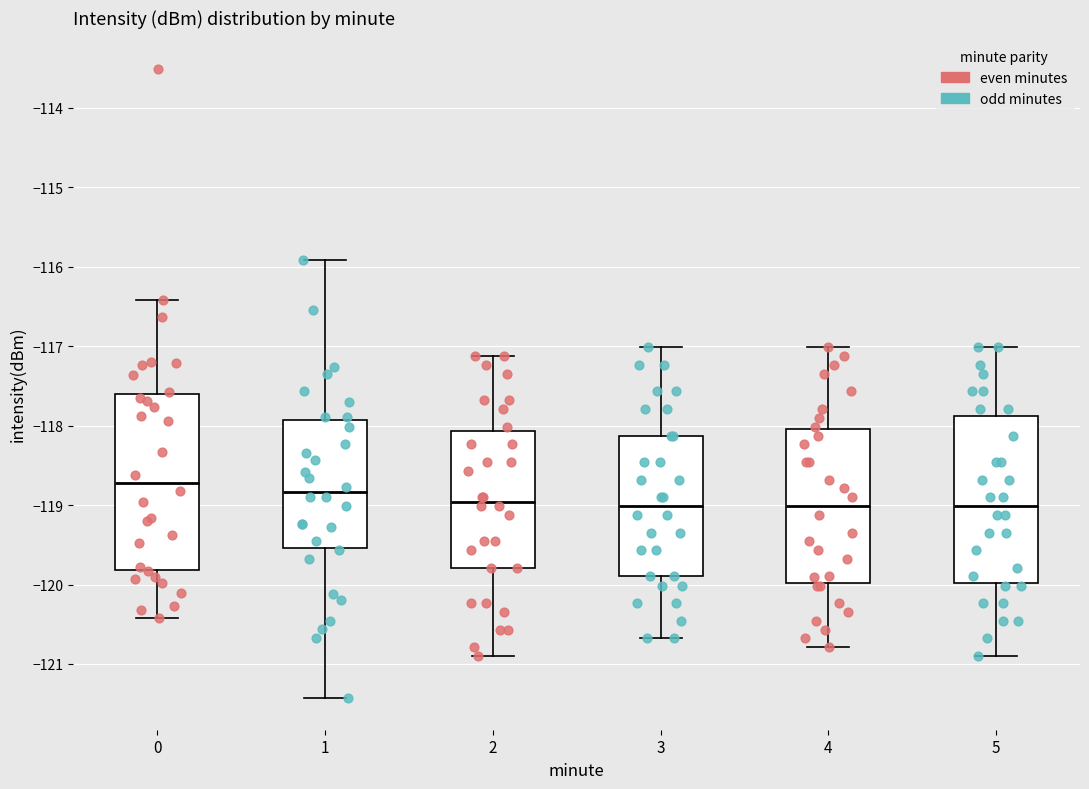

Reading left to right, transcribe this box plot: for each box, give where its median line is, the range the box spans, and where its two whiskers end, as read against the y-axis. The values are not printed on the chart, so give them approximately, as read against the axis.

0: median -118.7, box -119.8 to -117.6, whiskers -120.4 to -116.4
1: median -118.8, box -119.5 to -117.9, whiskers -121.4 to -115.9
2: median -119.0, box -119.8 to -118.1, whiskers -120.9 to -117.1
3: median -119.0, box -119.9 to -118.1, whiskers -120.7 to -117.0
4: median -119.0, box -120.0 to -118.0, whiskers -120.8 to -117.0
5: median -119.0, box -120.0 to -117.9, whiskers -120.9 to -117.0